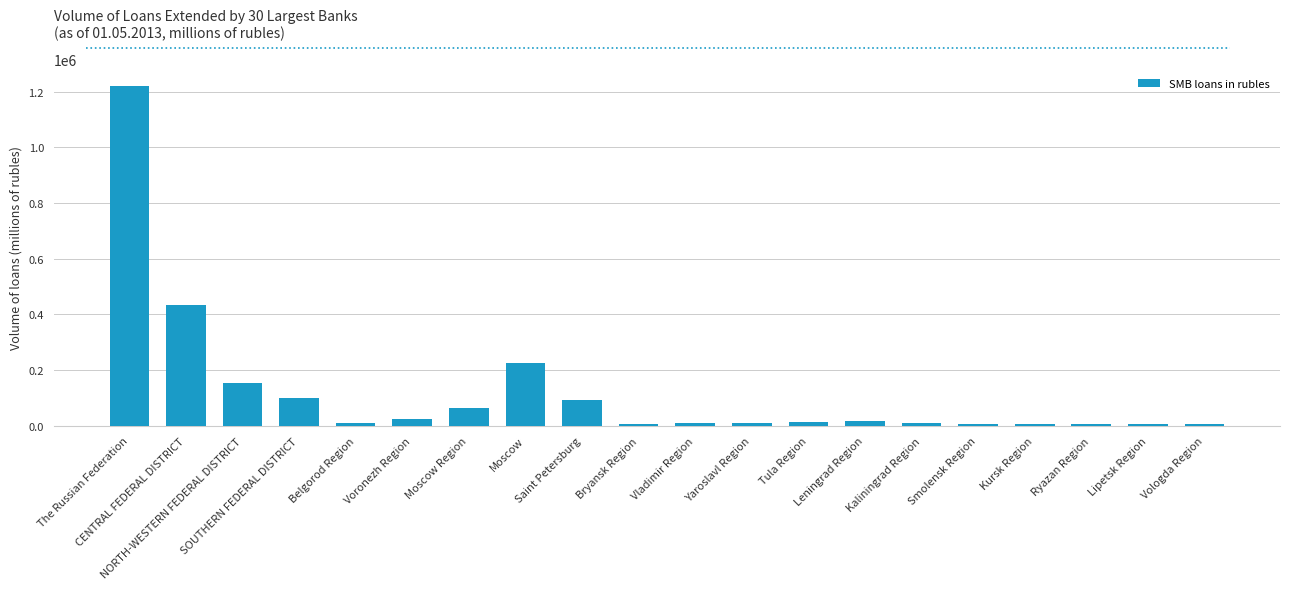

What is the sum of all values?

2438152